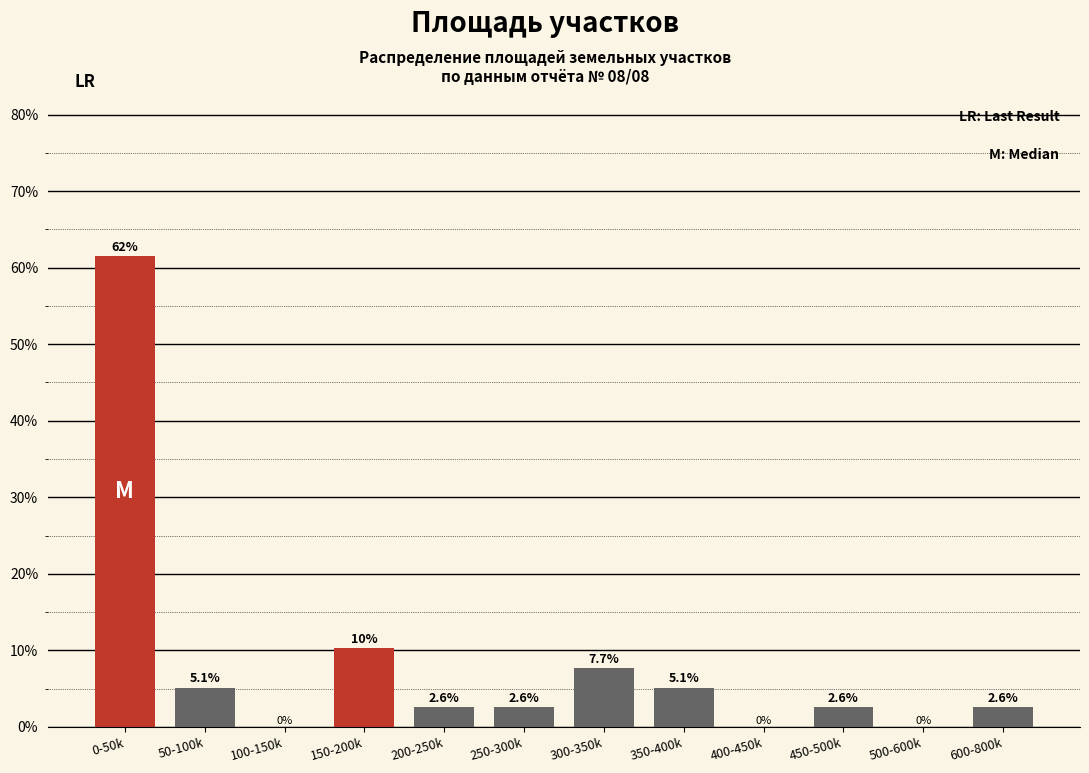

Reading left to right, extract all data points from this chart.

0-50k=61.5	50-100k=5.1	100-150k=0.0	150-200k=10.3	200-250k=2.6	250-300k=2.6	300-350k=7.7	350-400k=5.1	400-450k=0.0	450-500k=2.6	500-600k=0.0	600-800k=2.6